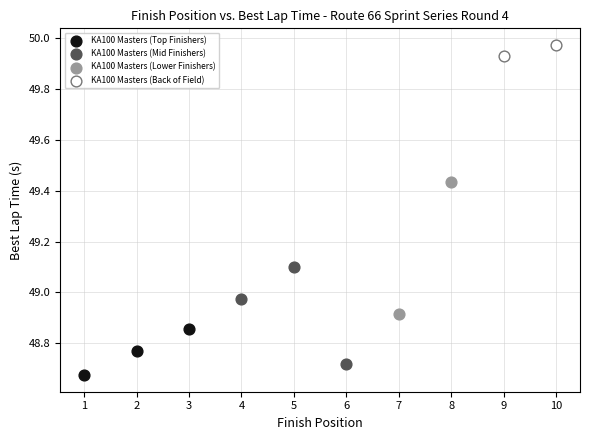

What are all the series names shown in the legend?

KA100 Masters (Top Finishers), KA100 Masters (Mid Finishers), KA100 Masters (Lower Finishers), KA100 Masters (Back of Field)